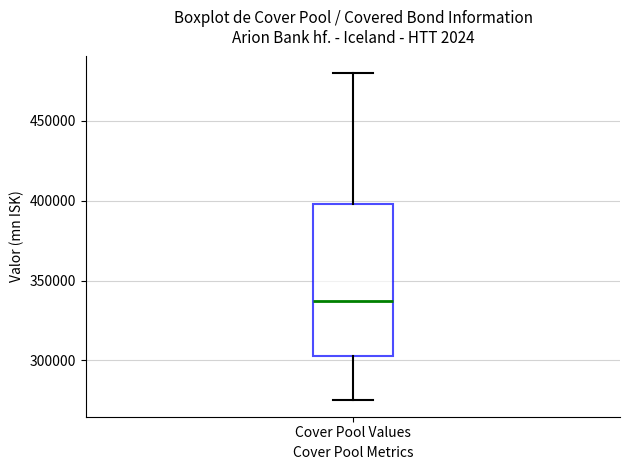

Where does the lower whisker of the box for Cover Pool Values end on the y-axis? The values are not printed on the chart, so give them approximately, as read against the axis.

275000